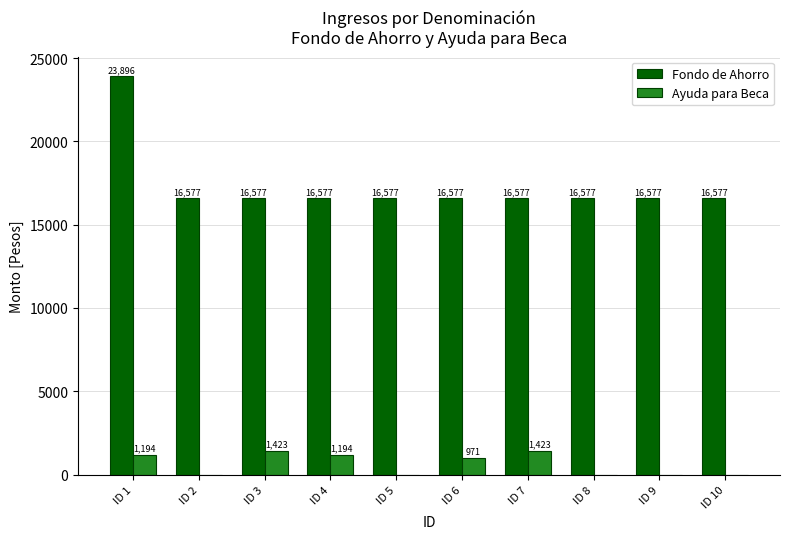

Count the number of data series in this chart.

2